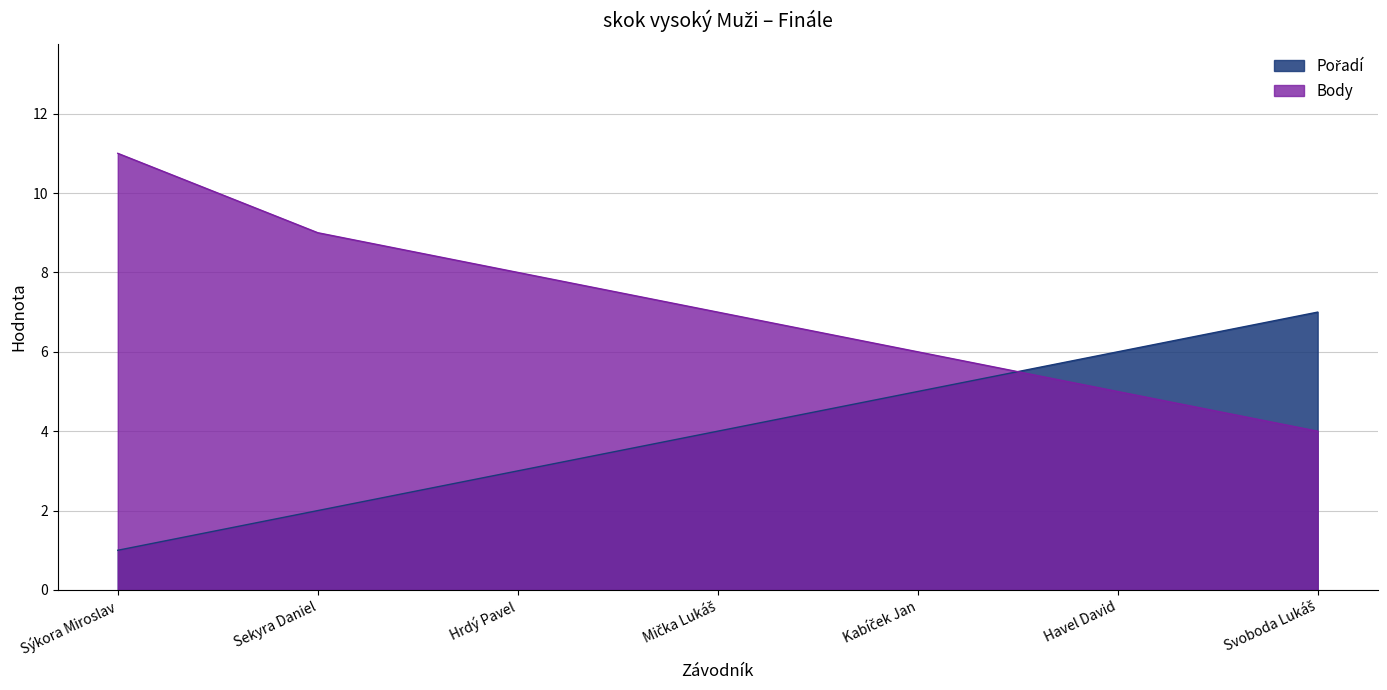

True or false: Pořadí and Body cross at least once.

True